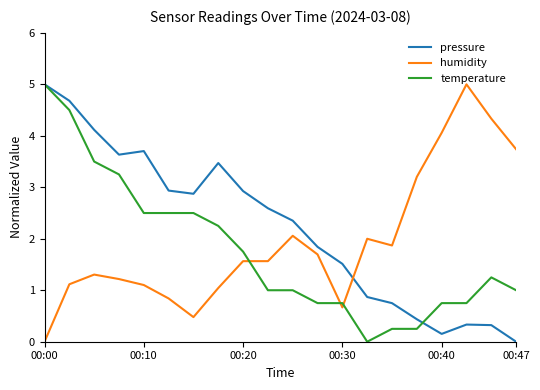

What are all the series names shown in the legend?

pressure, humidity, temperature